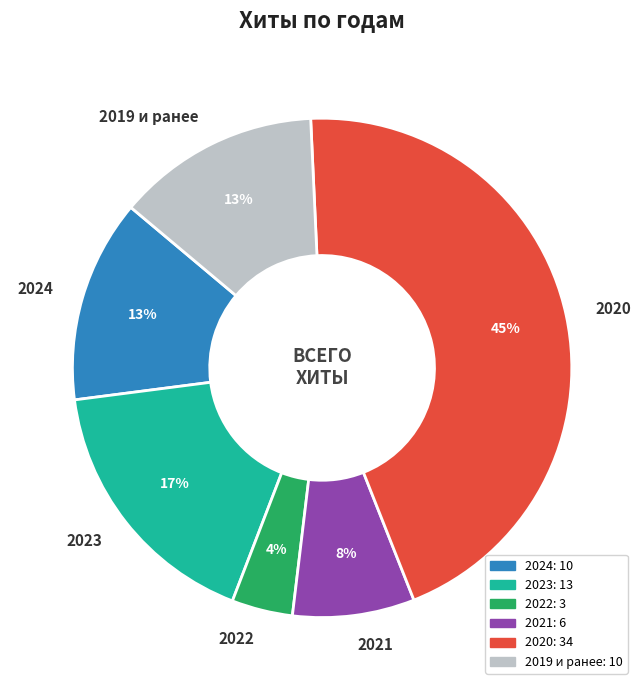

Is there a majority slice in this chart?

No